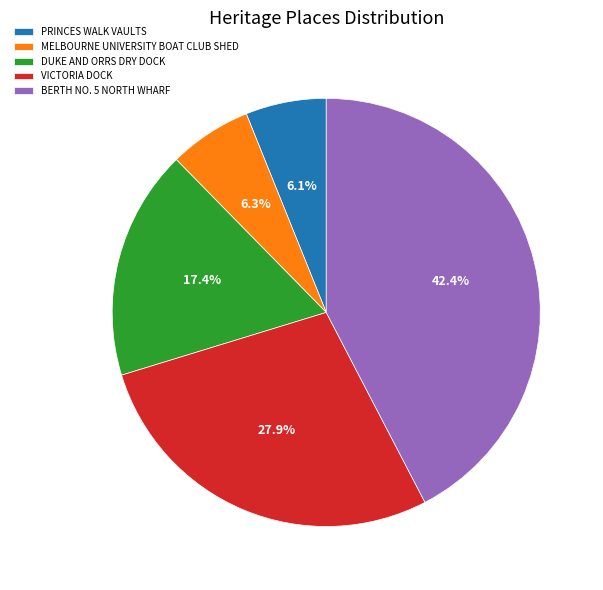

Does VICTORIA DOCK represent more than half of the total?

No